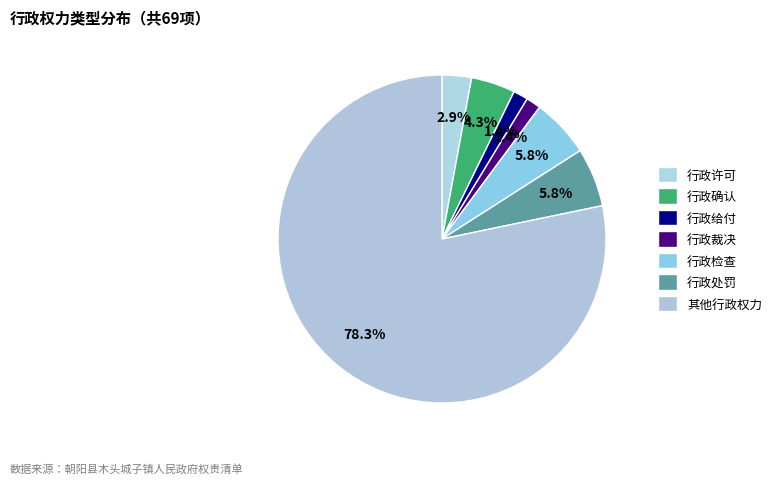

Do 行政许可 and 行政给付 together represent more than half of the pie?

No